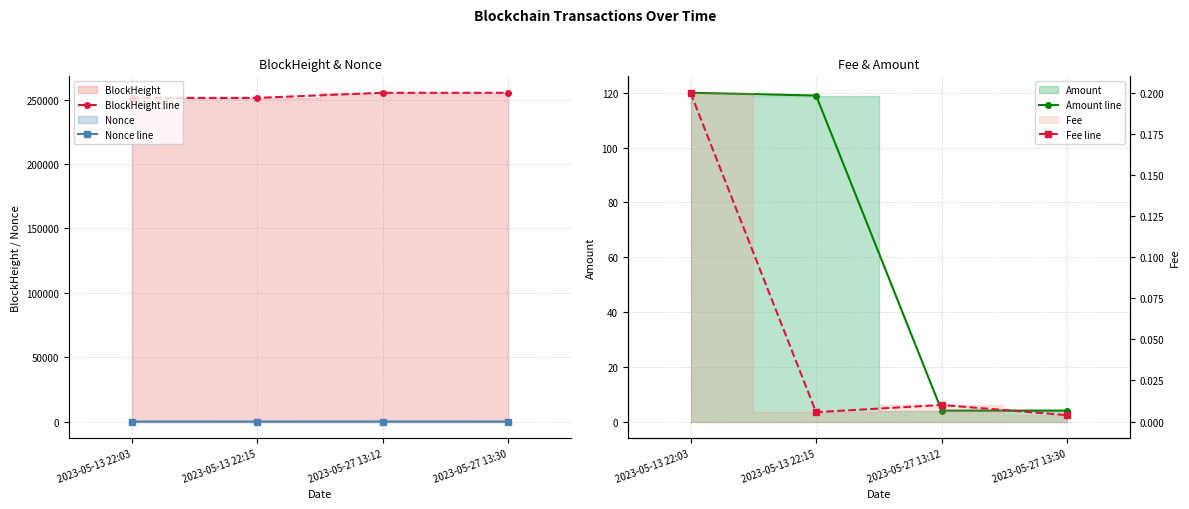

At how many categories does at least one series exceed 121503?

4